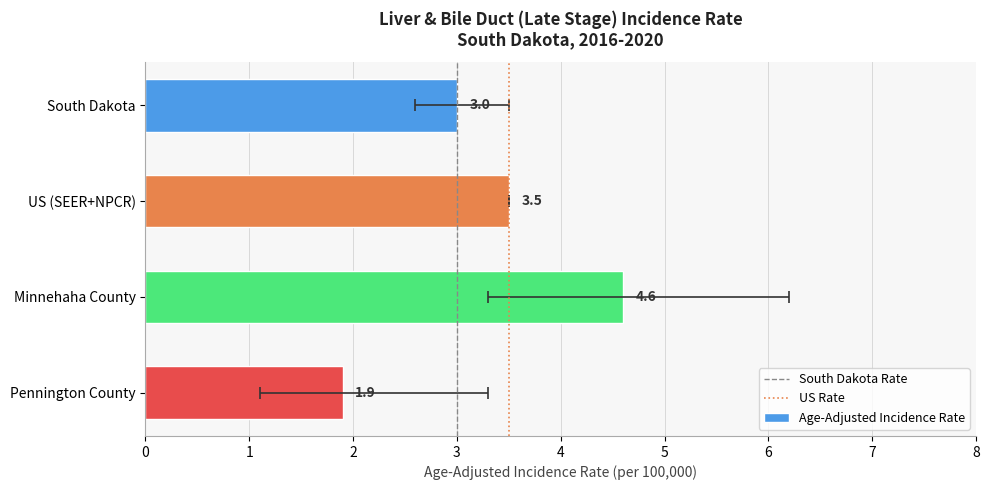

What position from the left is South Dakota?

1